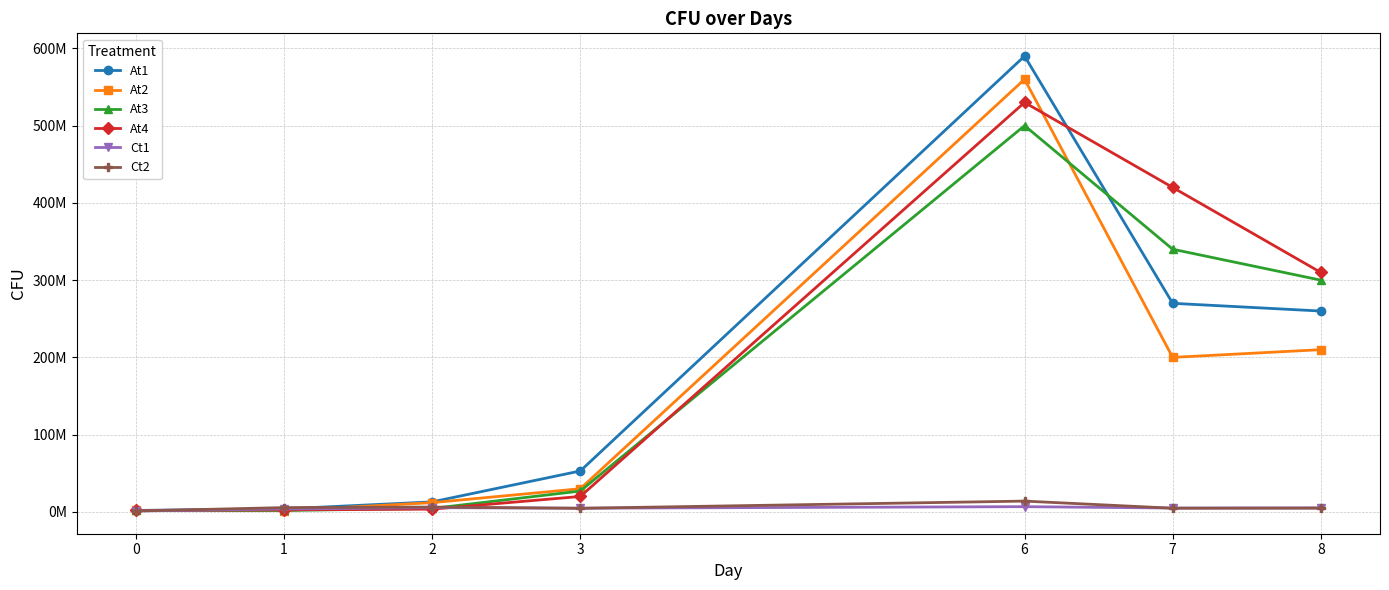

True or false: At1 has a value of 256104442.2 at 6.

False